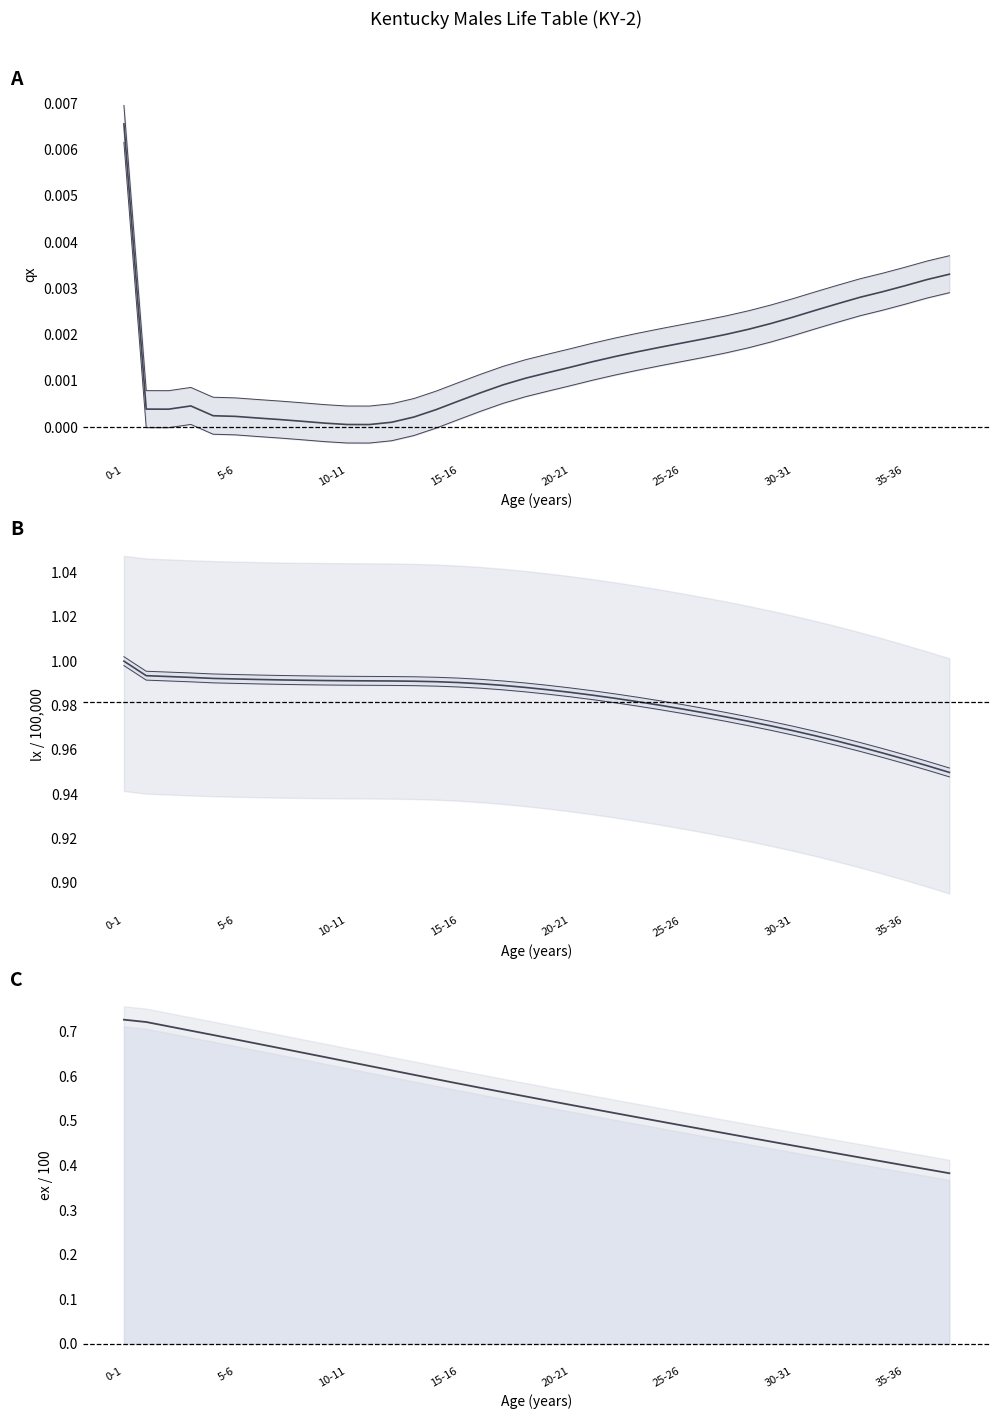

Reading left to right, transcribe all the data shown in this chart.

qx (prob. of dying): 0.0	0.0	0.0	0.0	0.0	0.0	0.0	0.0	0.0	0.0	0.0	0.0	0.0	0.0	0.0	0.0	0.0	0.0	0.0	0.0	0.0	0.0	0.0	0.0	0.0	0.0	0.0	0.0	0.0	0.0	0.0	0.0	0.0	0.0	0.0	0.0	0.0	0.0
lx (survivors): 1.0	1.0	1.0	1.0	1.0	1.0	1.0	1.0	1.0	1.0	1.0	1.0	1.0	1.0	1.0	1.0	1.0	1.0	1.0	1.0	1.0	1.0	1.0	1.0	1.0	1.0	1.0	1.0	1.0	1.0	1.0	1.0	1.0	1.0	1.0	1.0	1.0	0.9
ex (life expectancy / 100): 0.7	0.7	0.7	0.7	0.7	0.7	0.7	0.7	0.7	0.6	0.6	0.6	0.6	0.6	0.6	0.6	0.6	0.6	0.6	0.5	0.5	0.5	0.5	0.5	0.5	0.5	0.5	0.5	0.5	0.5	0.4	0.4	0.4	0.4	0.4	0.4	0.4	0.4